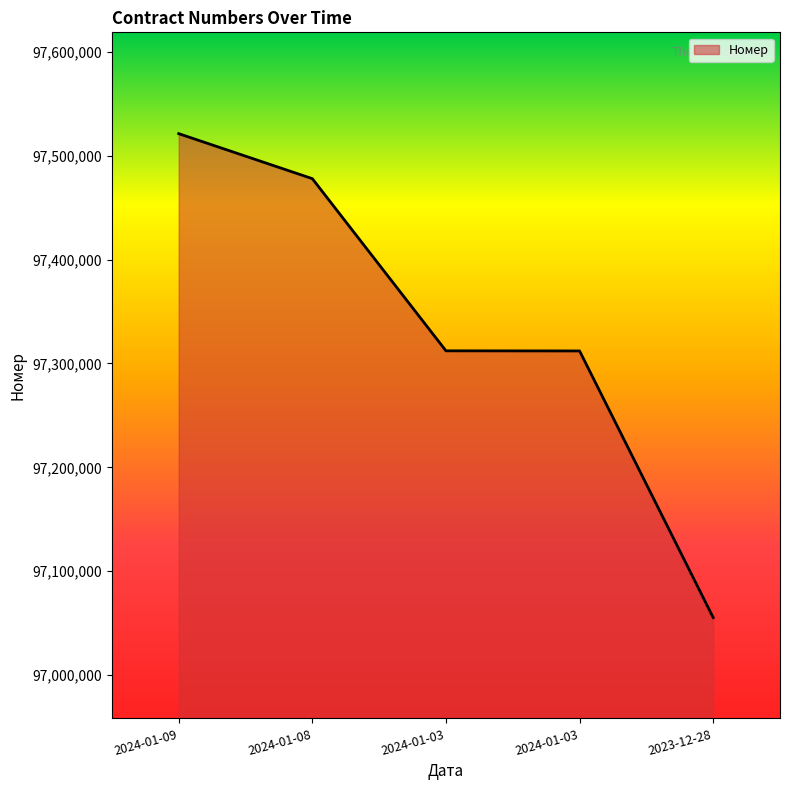

Rank the categories by value from lowest to highest.

2023-12-28, 2024-01-03, 2024-01-03, 2024-01-08, 2024-01-09